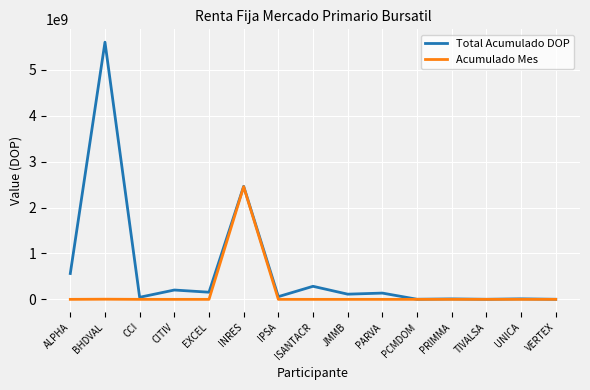

What is the maximum value for Acumulado Mes?

2454360214.4